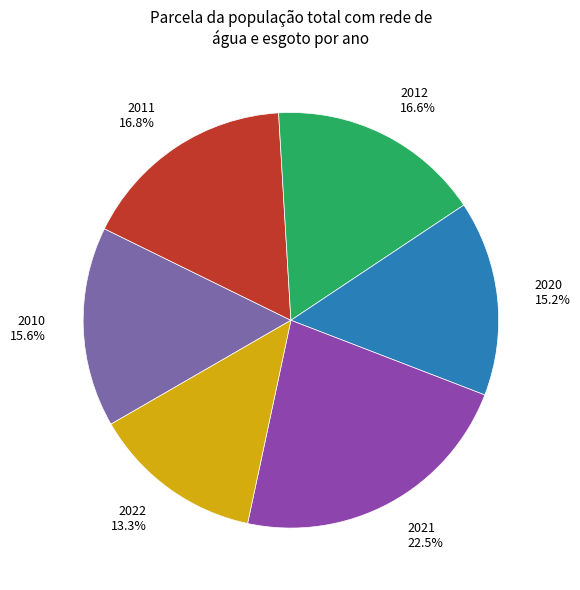

Count the number of slices in the pie.

6